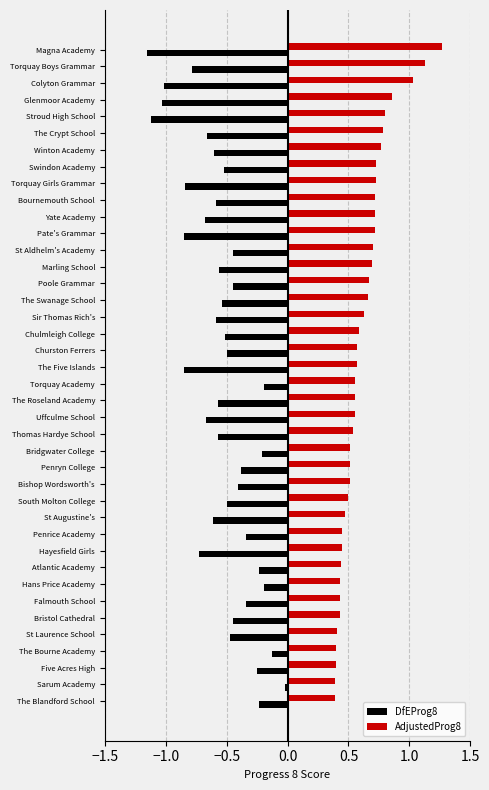

At which label does AdjustedProg8 reach its peak?

Magna Academy